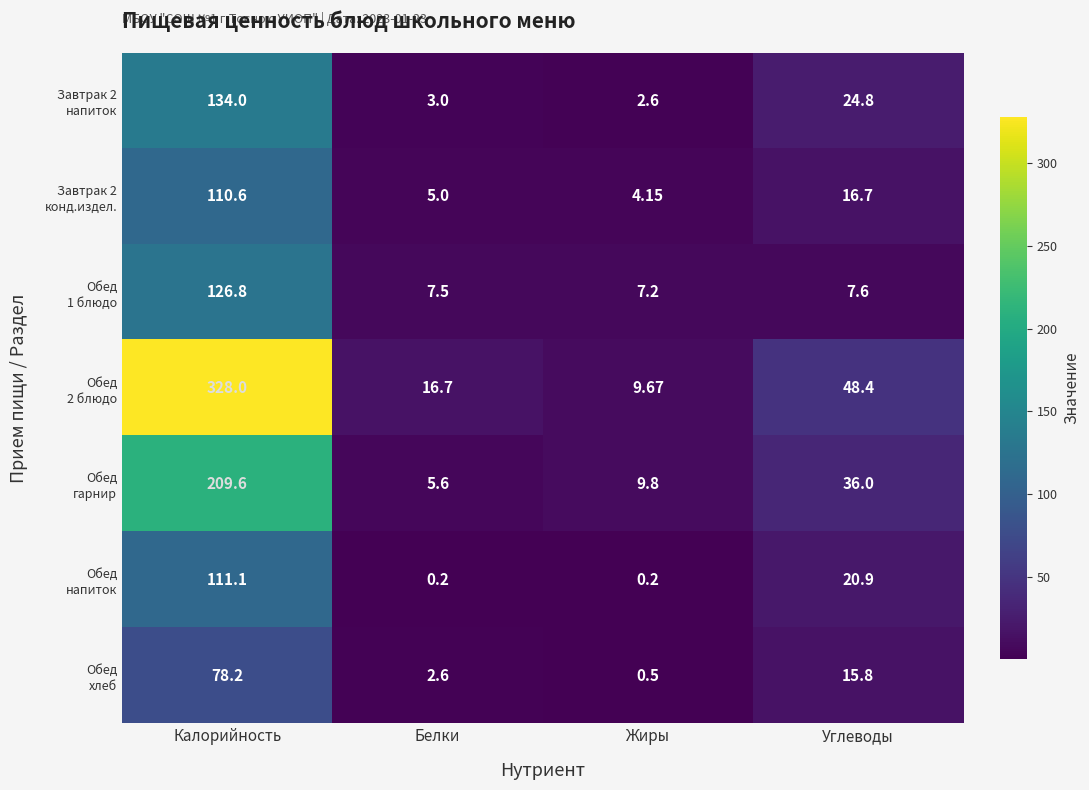

At which category is the sum across all series the highest?

Калорийность